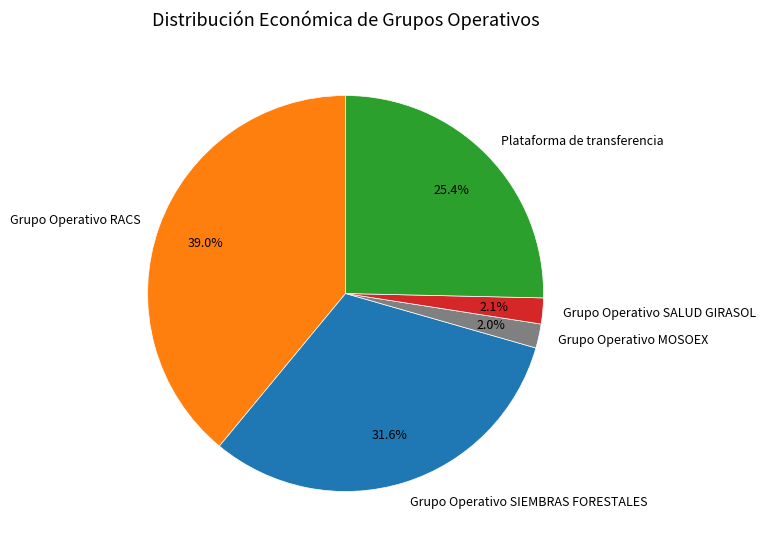

What is the ratio of the value at Plataforma de transferencia to the value at Grupo Operativo RACS?

0.7